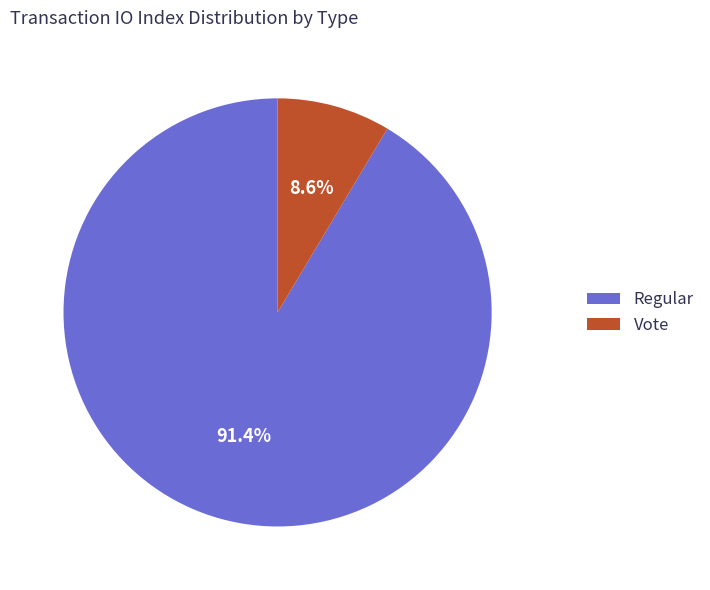

Between Regular and Vote, which is larger?

Regular